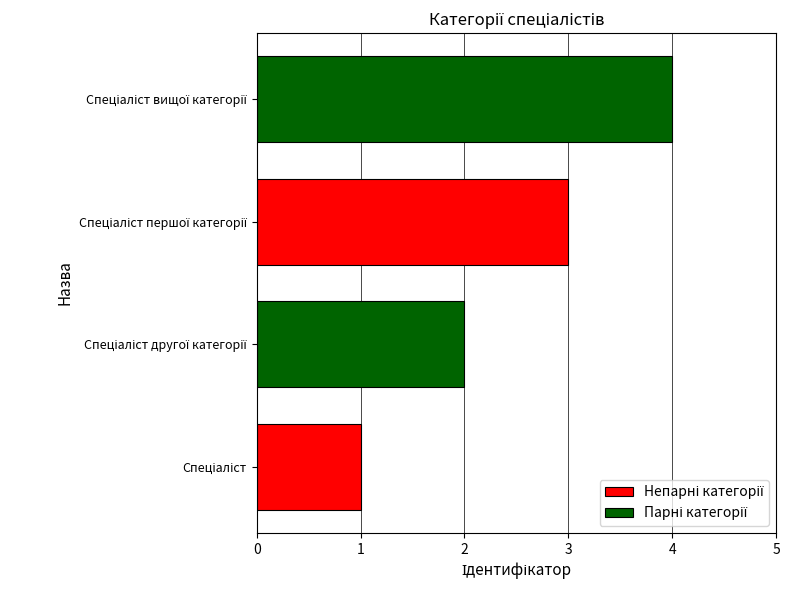

How many series are shown in this chart?

2